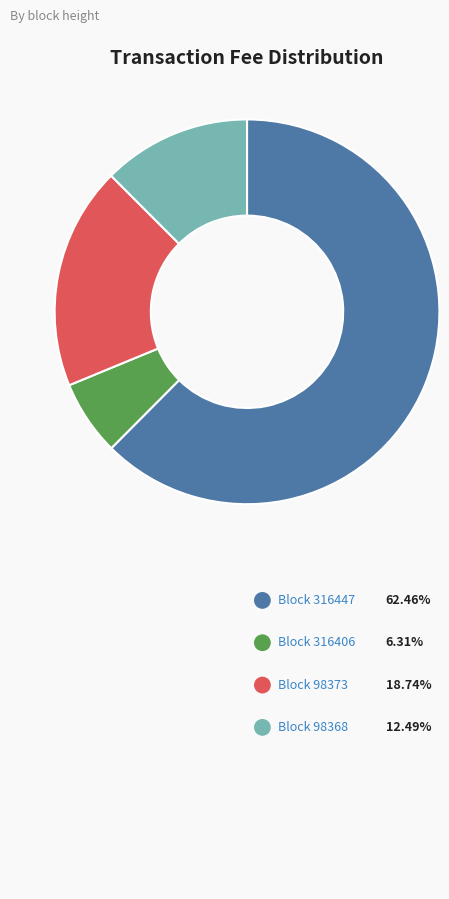

Does any single category account for the majority?

Yes